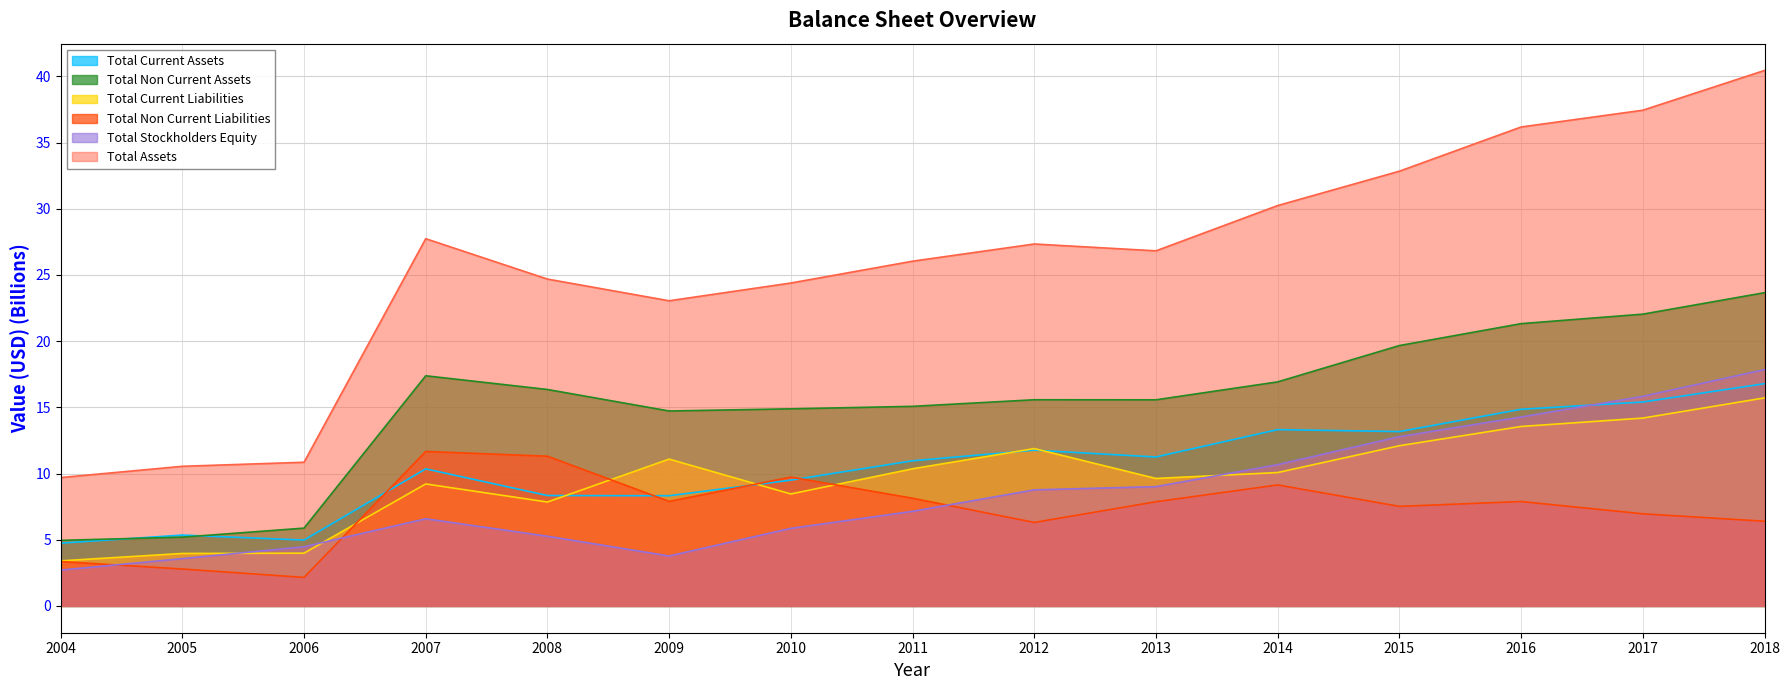

What is the total value across all series at 2008?

73.8